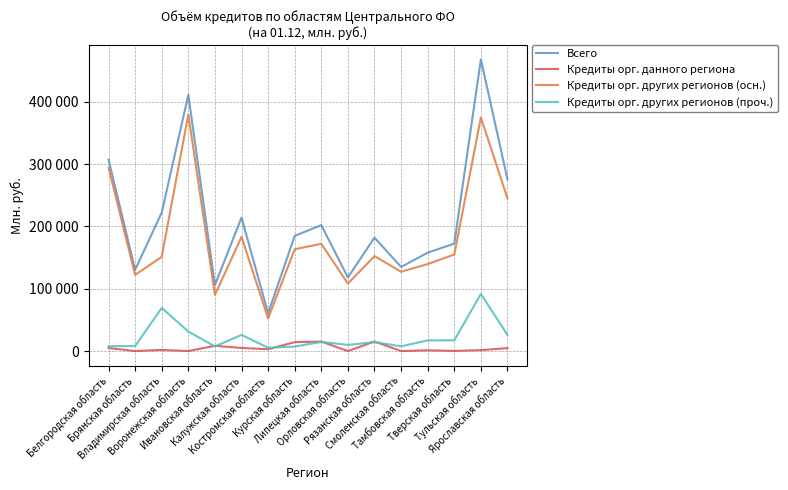

At which label does Кредиты орг. других регионов (проч.) first exceed 14667?

Владимирская область